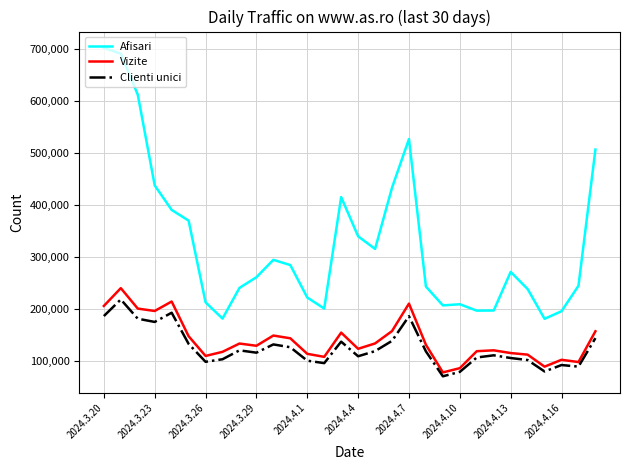

What are all the series names shown in the legend?

Afisari, Vizite, Clienti unici